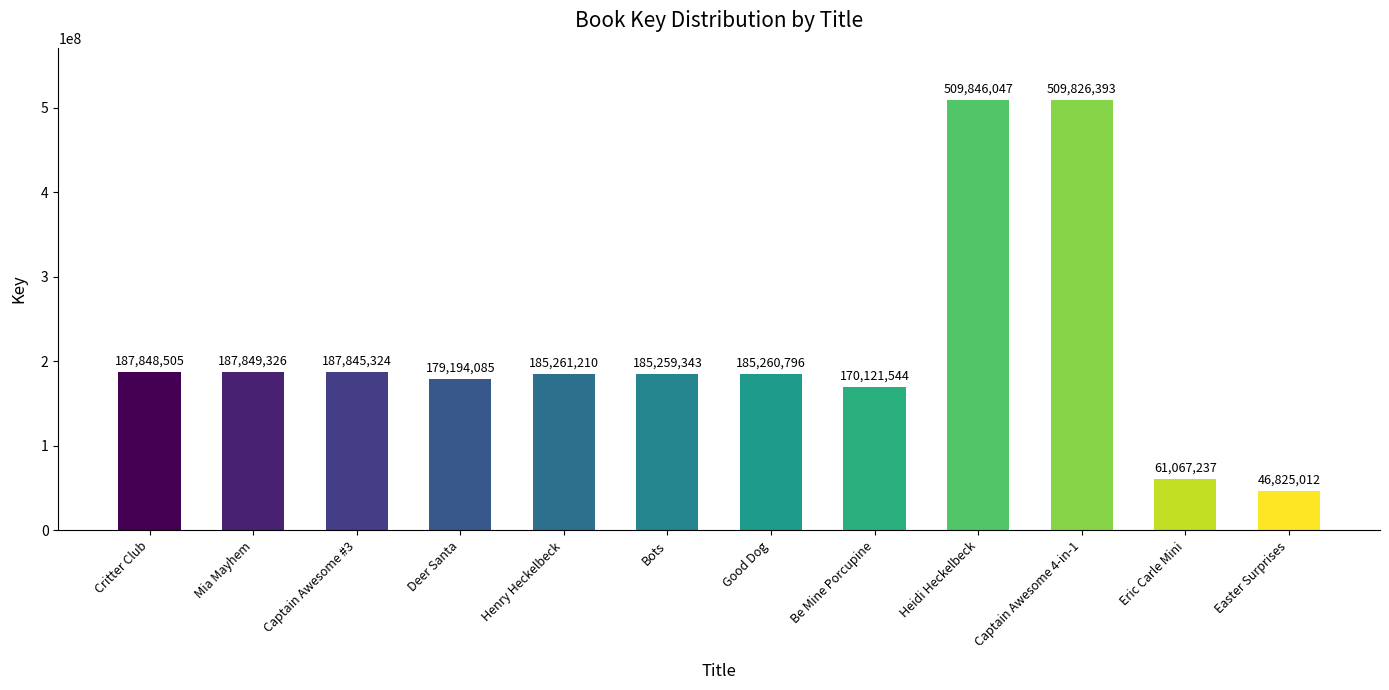

How many data points does each series have?

12